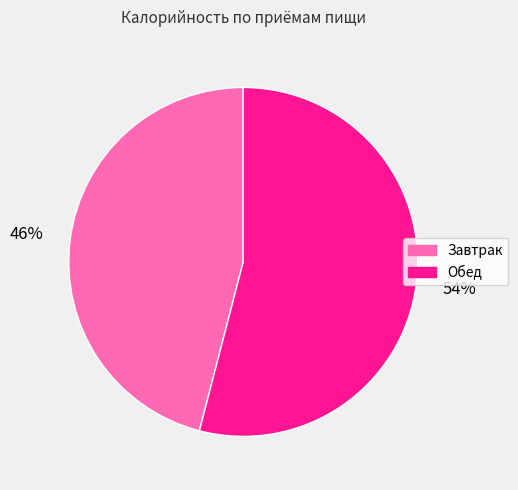

Do Обед and Завтрак together represent more than half of the pie?

Yes